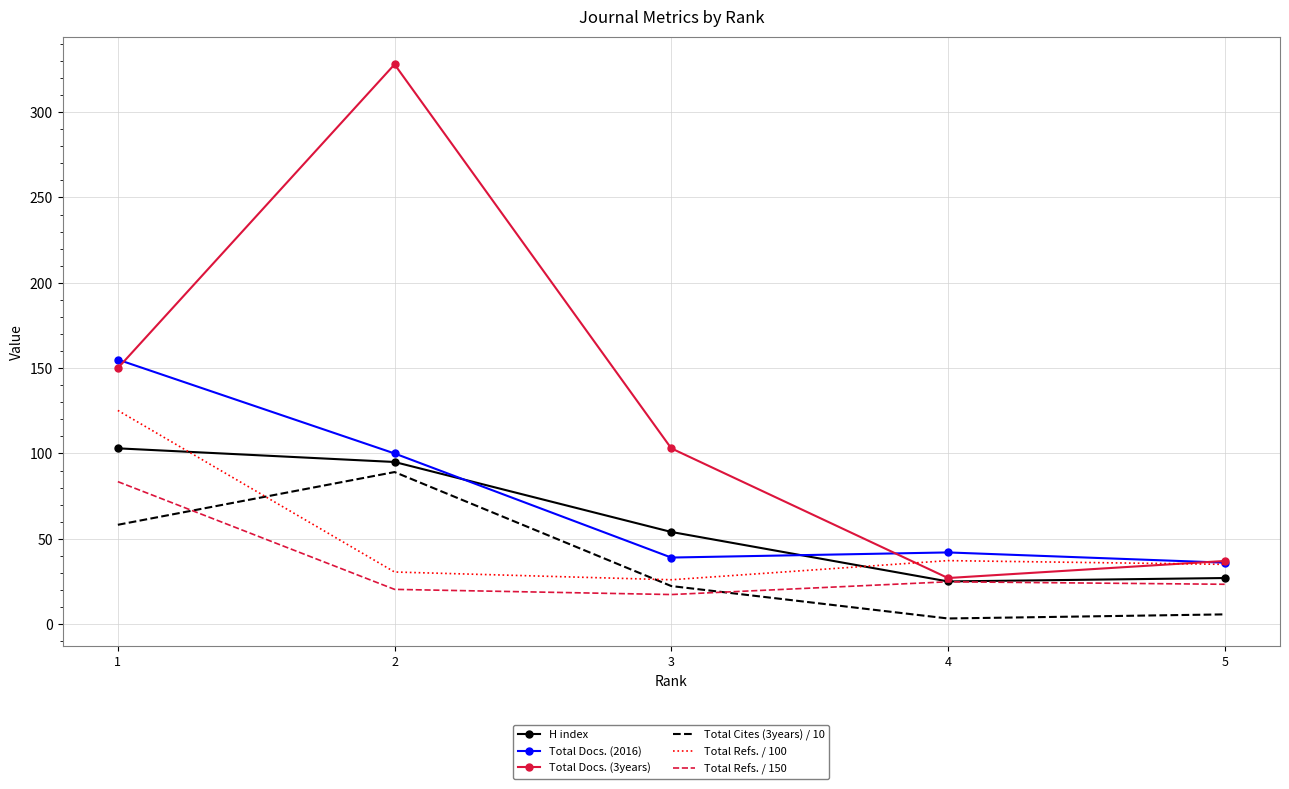

Is the value of Total Cites (3years) / 10 at 5 greater than the value of Total Docs. (2016) at 2?

No